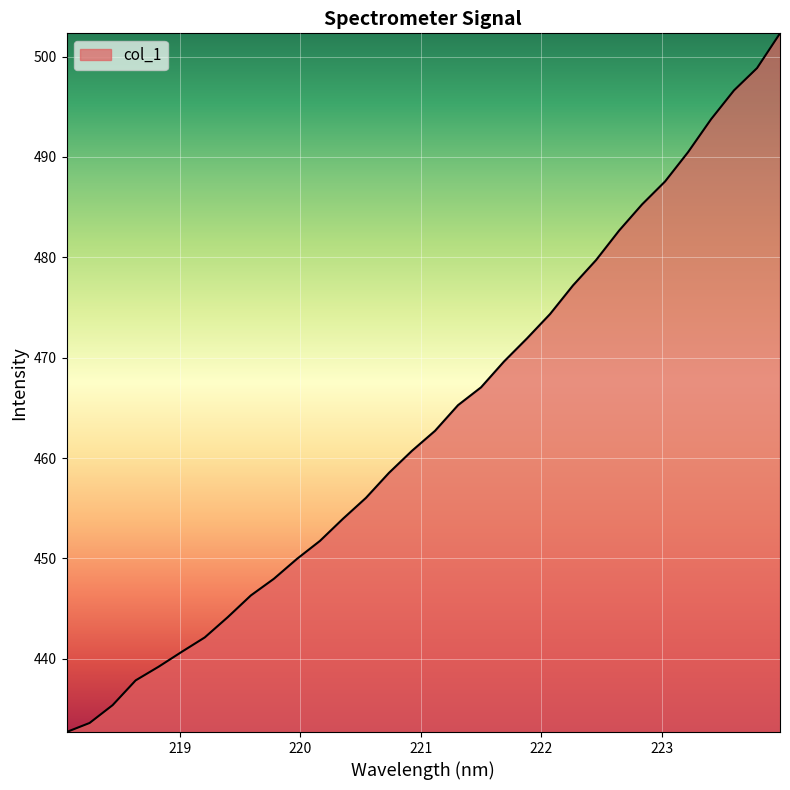

What is the smallest value displayed?

432.7